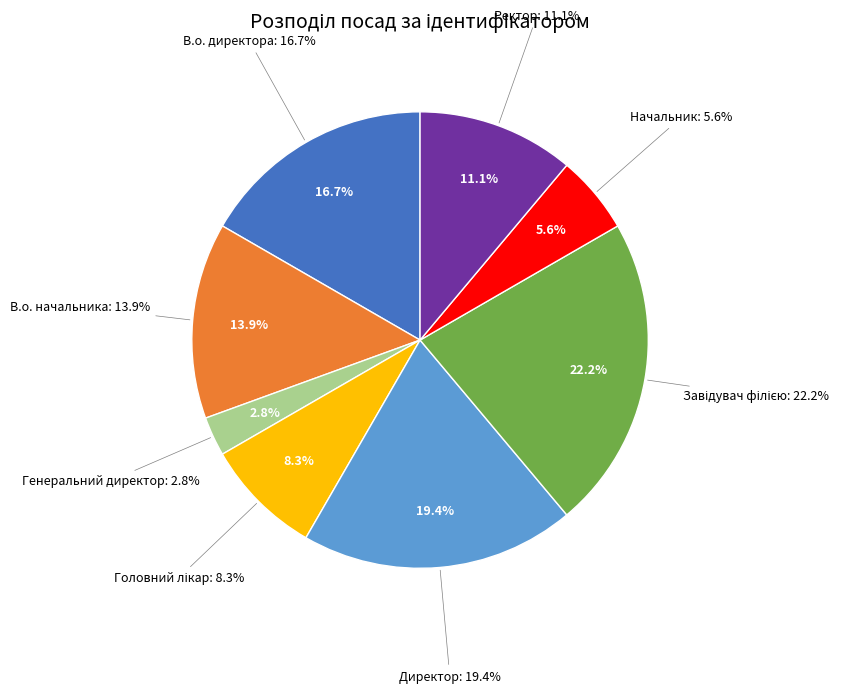

Which slice is the largest?

Завідувач філією